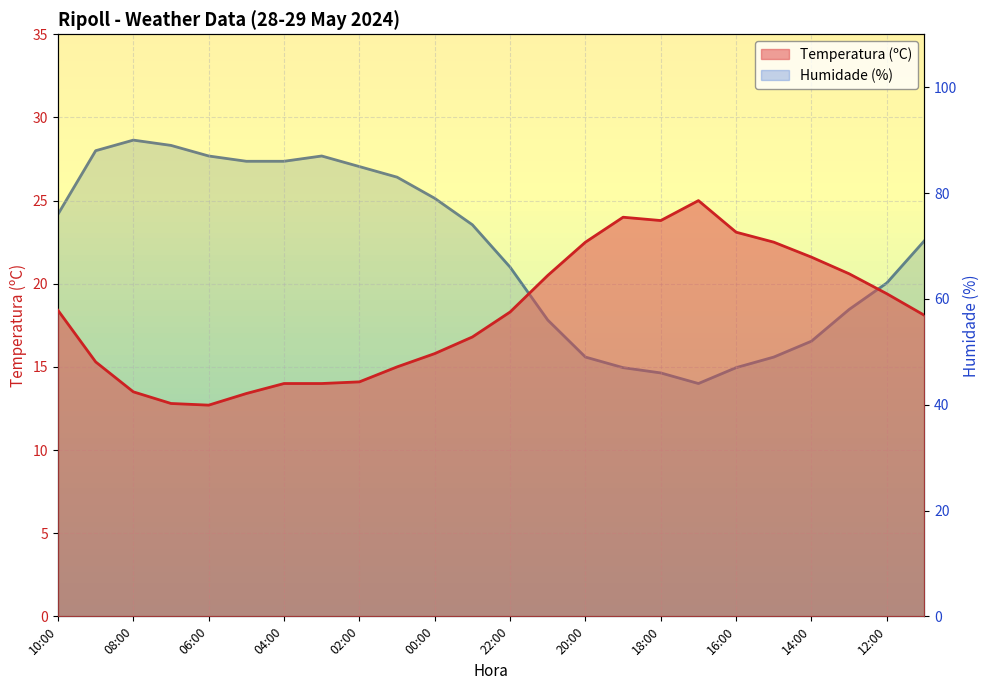

What is the approximate value of Humidade (%) at 01:00?

83.0